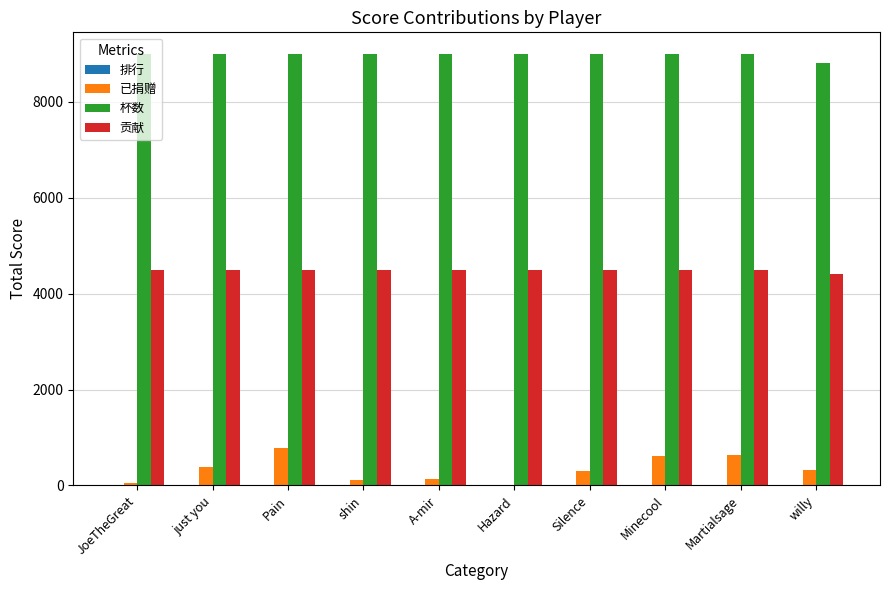

What is the sum of all 已捐赠 values?

3369